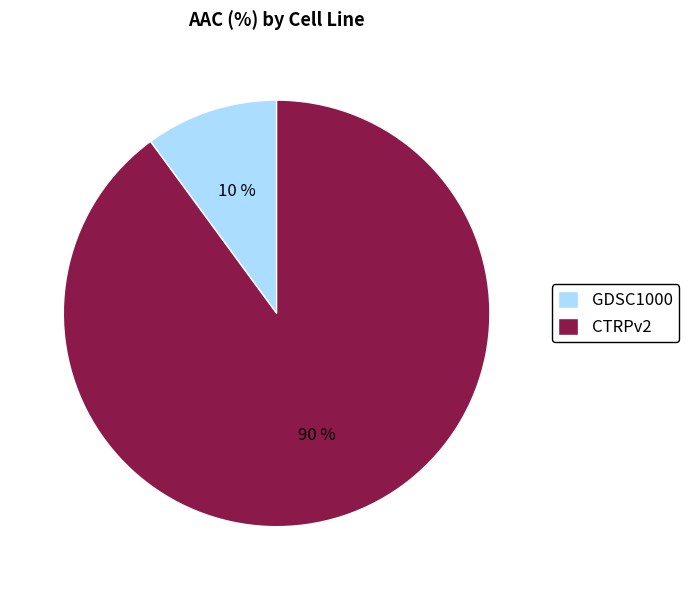

The GDSC1000 slice represents 10% of the pie. True or false?

True